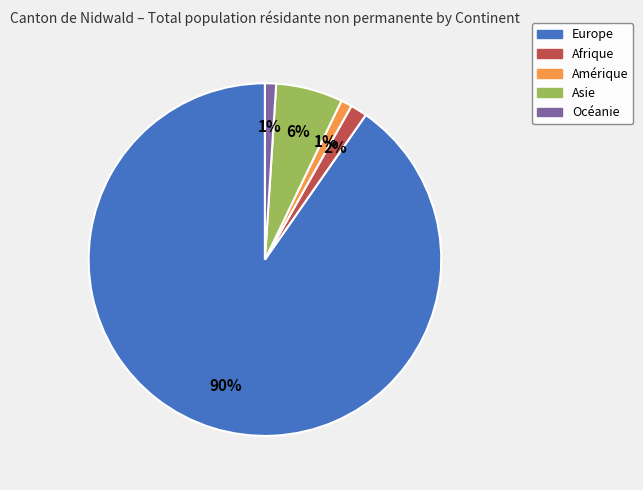

Is it true that Afrique is 2% of the pie?

True